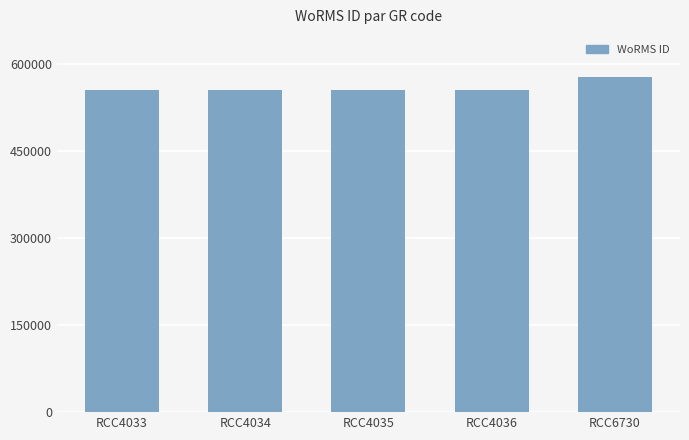

Is it true that the value at RCC4034 is 333420?

False